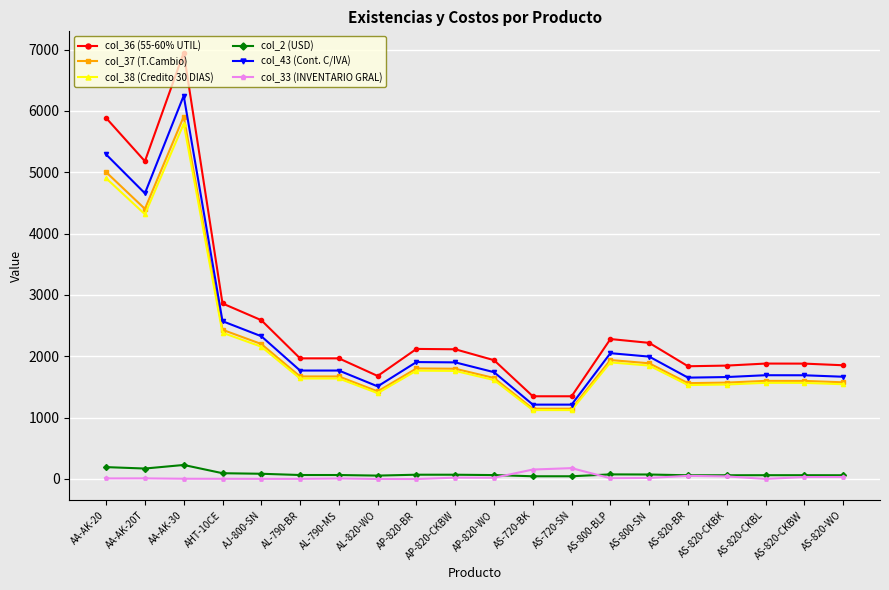

True or false: col_43 (Cont. C/IVA) and col_37 (T.Cambio) cross at least once.

False